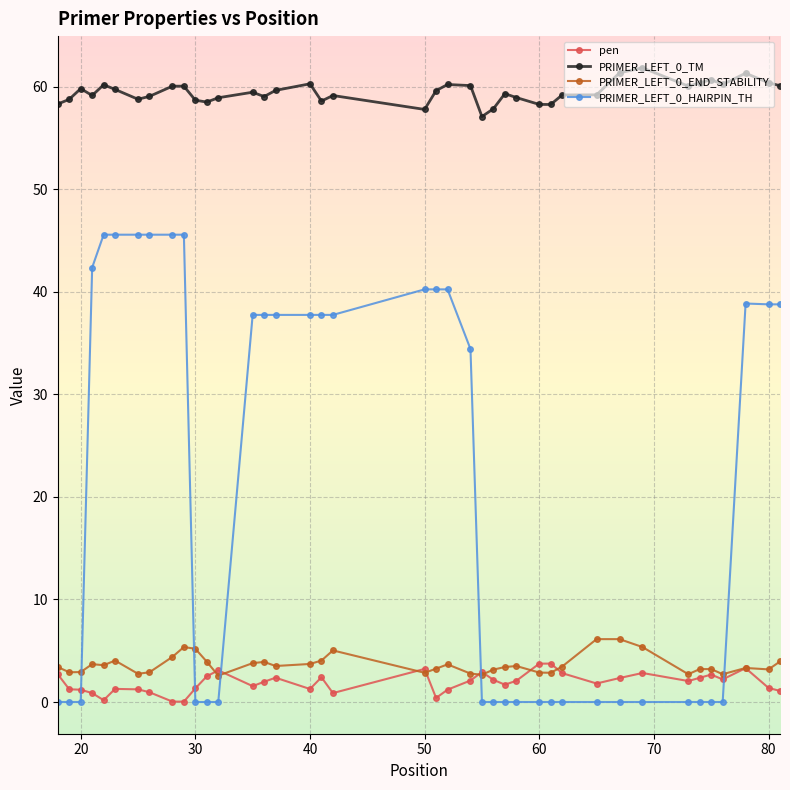

What is the lowest value of the PRIMER_LEFT_0_END_STABILITY series?

2.6